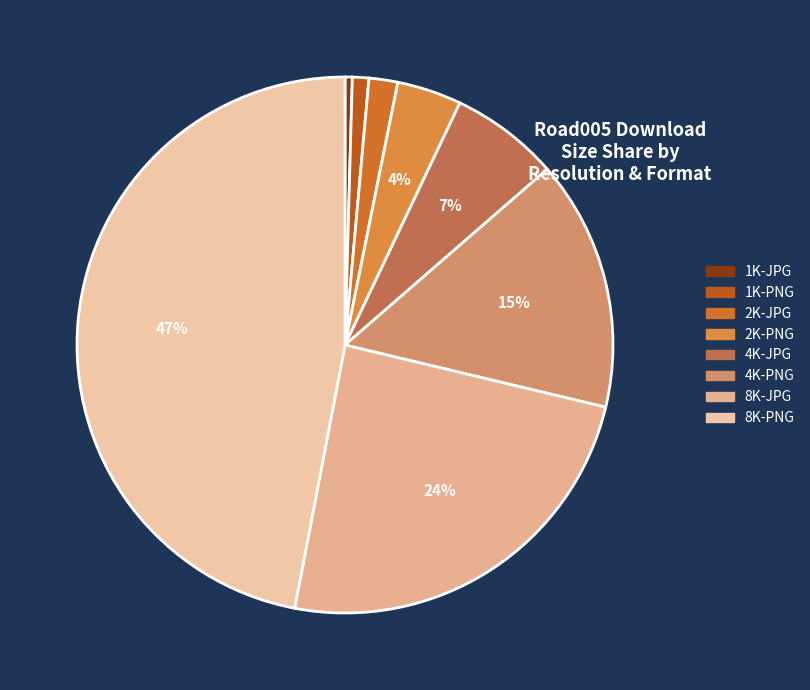

Does 1K-JPG account for over 50% of the chart?

No